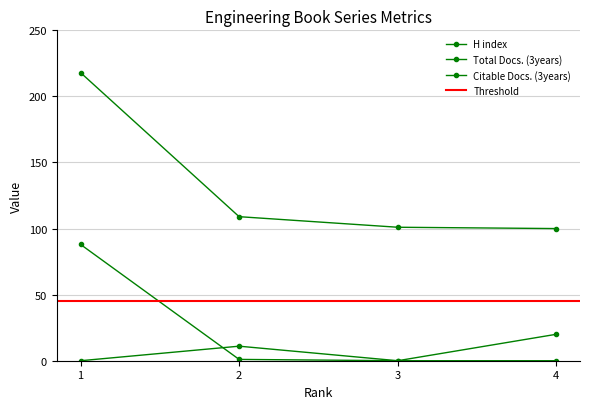

Reading left to right, extract all data points from this chart.

H index: 4=100	3=101	2=109	1=218
Total Docs. (3years): 4=20	3=0	2=11	1=0
Citable Docs. (3years): 4=0	3=0	2=1	1=88